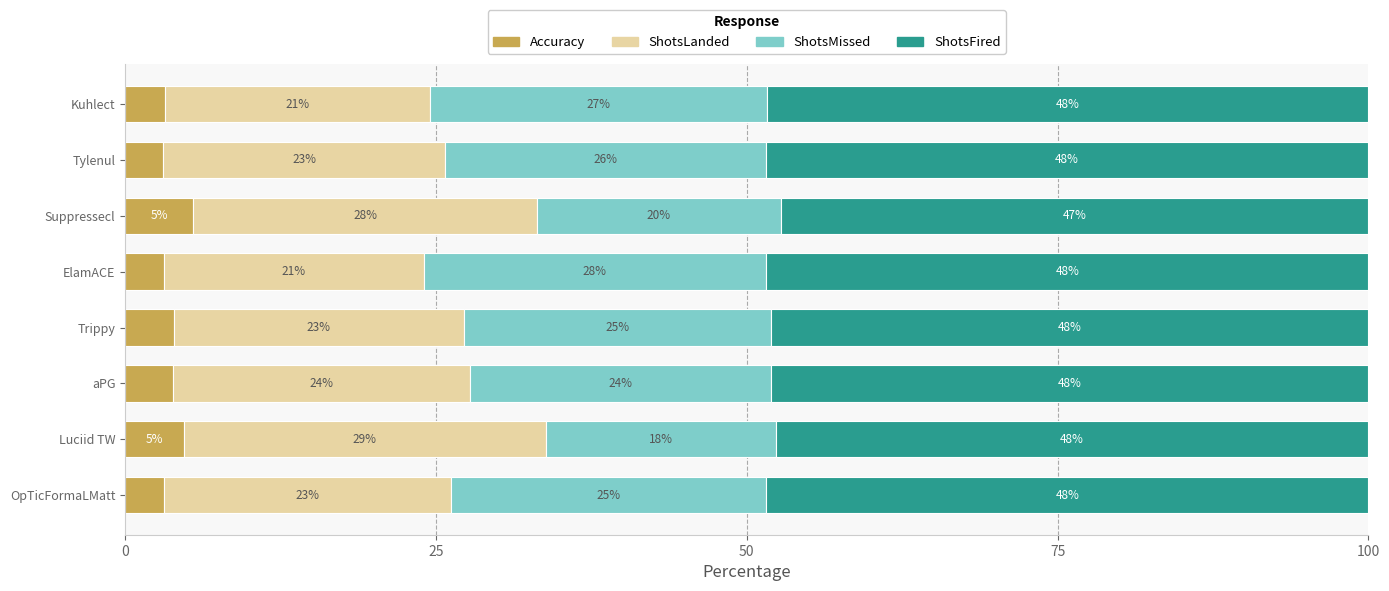

Reading right to left, what are all the values shown in this chart?

Accuracy: 3.2	3.1	5.4	3.1	3.9	3.9	4.7	3.1
ShotsLanded: 21.2	22.7	27.7	20.8	23.4	23.8	29.2	23.1
ShotsMissed: 27.1	25.8	19.6	27.6	24.7	24.2	18.5	25.4
ShotsFired: 48.4	48.5	47.3	48.4	48.1	48.1	47.7	48.4